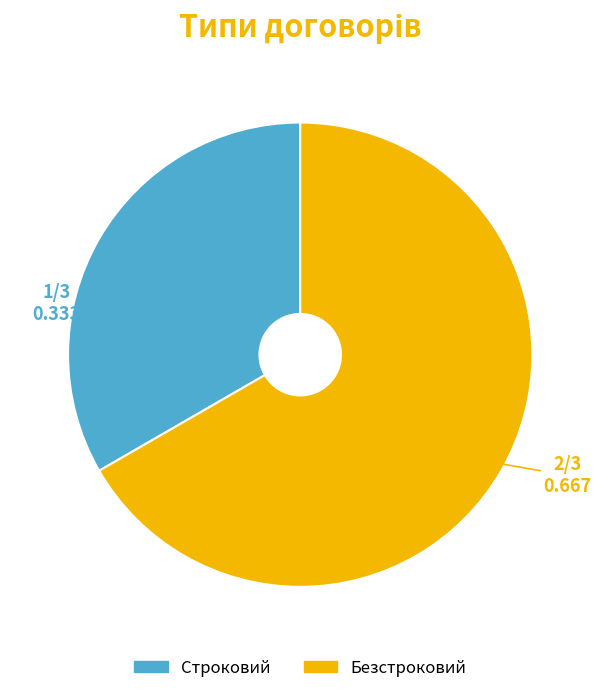

Rank the categories by value from highest to lowest.

Безстроковий, Строковий